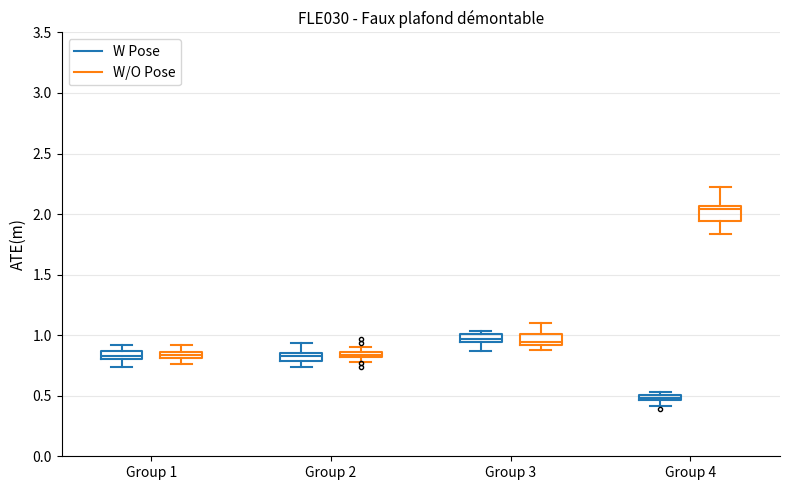

Where does the lower whisker of the box for Group 3 (W Pose) end on the y-axis? The values are not printed on the chart, so give them approximately, as read against the axis.

0.85